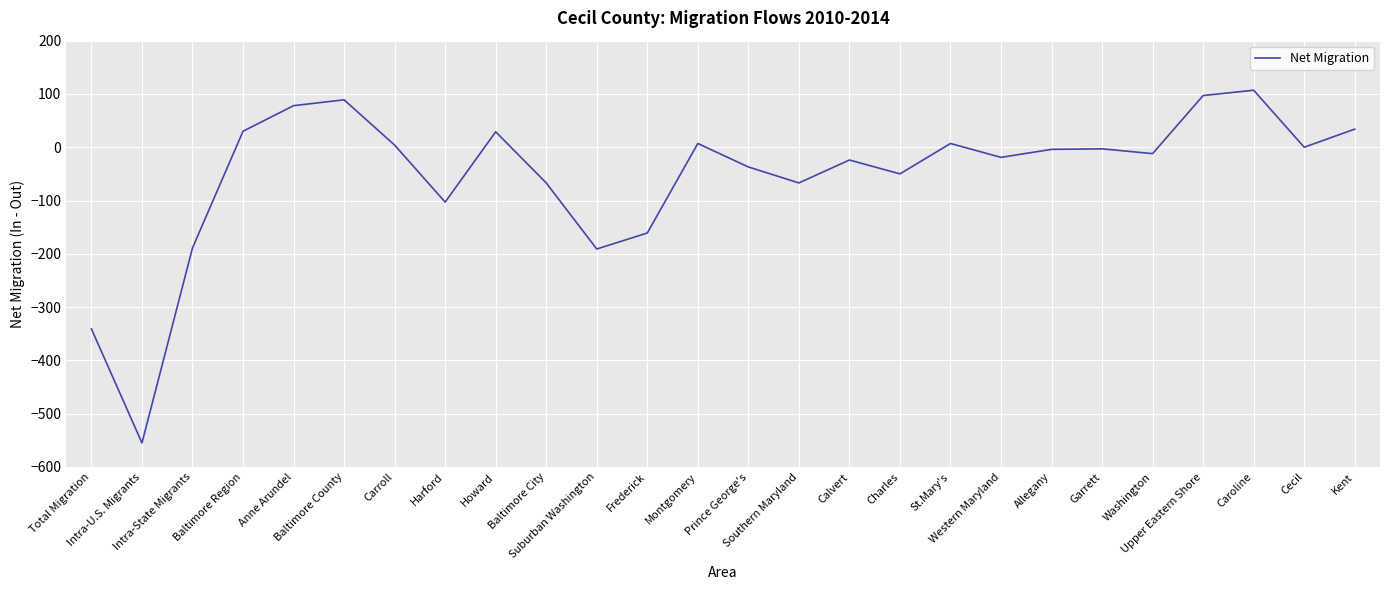

The value at Cecil is 0. True or false?

True